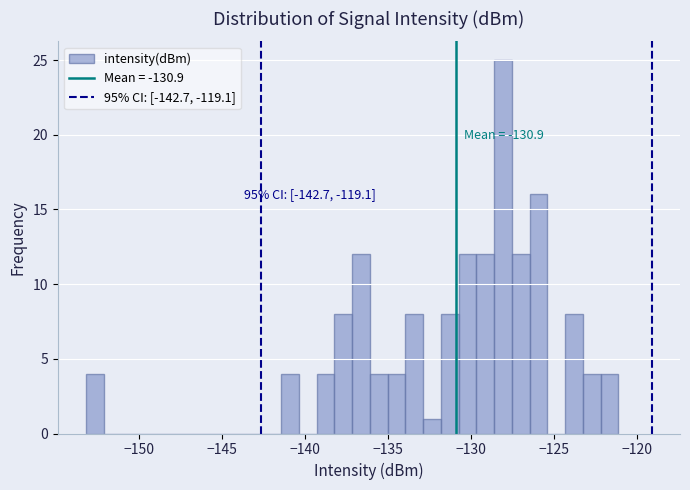

Around what value on the x-axis is the tallest bar? Give the approximate position of its centre, as read against the axis.

-128.0